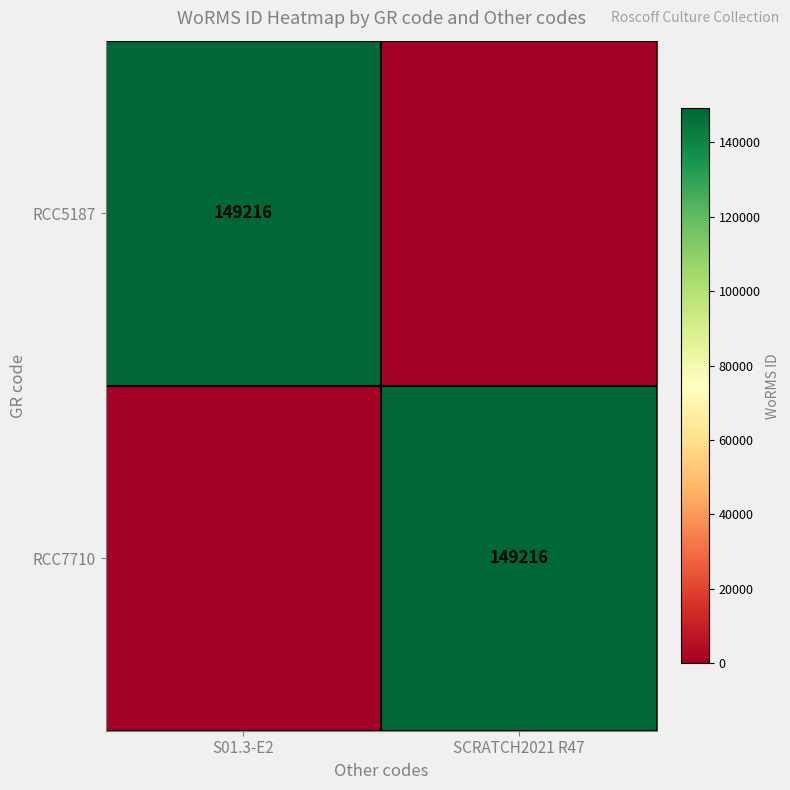

True or false: RCC5187 has a value of 96421 at S01.3-E2.

False